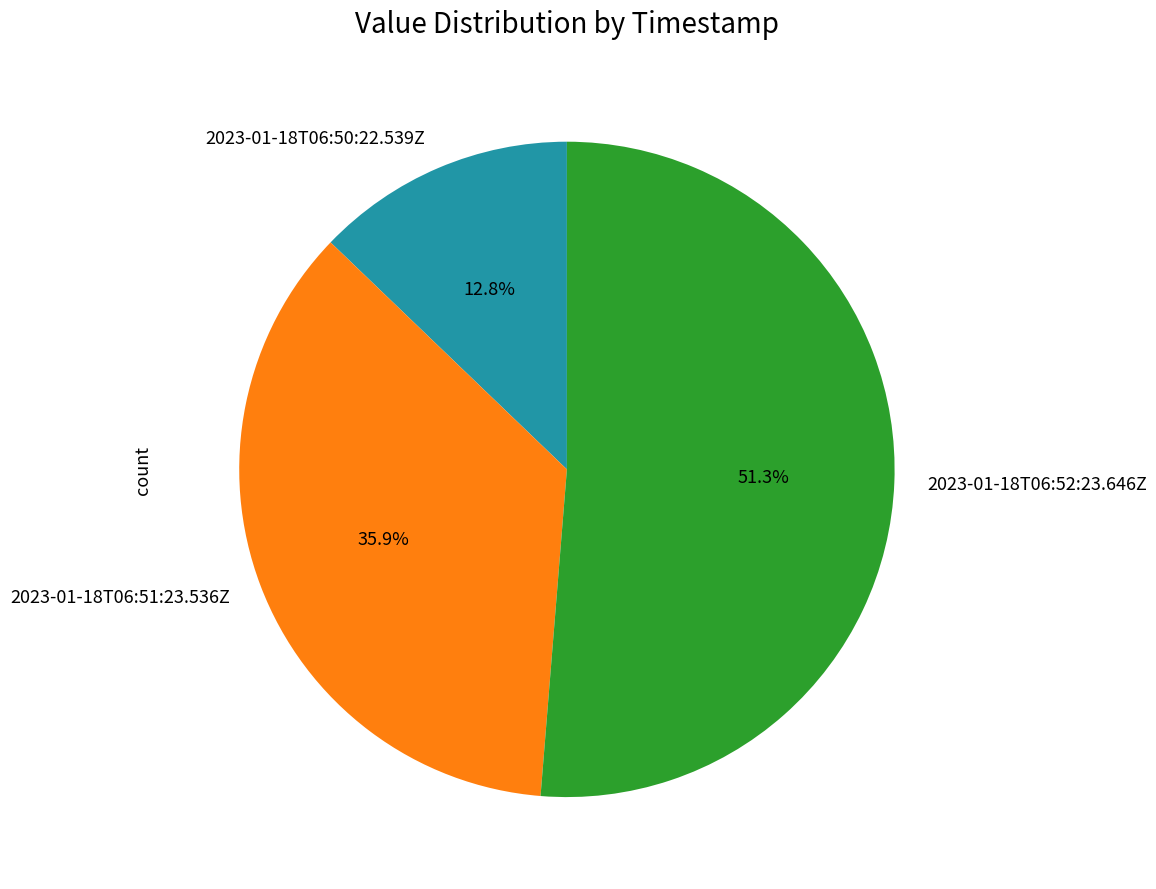

To the nearest percent, what percentage of the pie is 2023-01-18T06:52:23.646Z?

51%